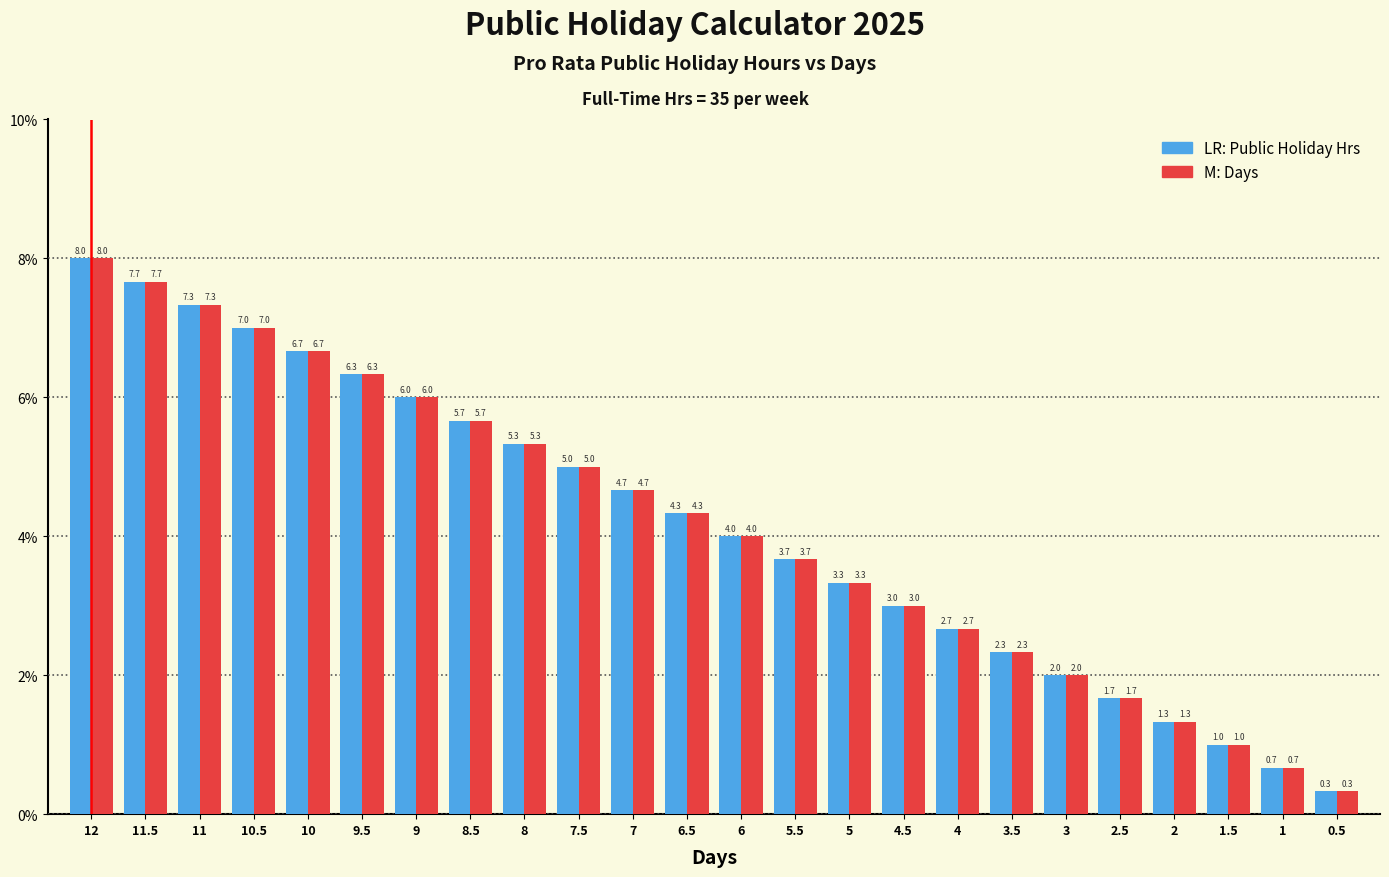

Reading right to left, list all the values displayed in this chart.

Public Holiday Hrs: 0.5=0.3	1=0.7	1.5=1.0	2=1.3	2.5=1.7	3=2.0	3.5=2.3	4=2.7	4.5=3.0	5=3.3	5.5=3.7	6=4.0	6.5=4.3	7=4.7	7.5=5.0	8=5.3	8.5=5.7	9=6.0	9.5=6.3	10=6.7	10.5=7.0	11=7.3	11.5=7.7	12=8.0
Days: 0.5=0.3	1=0.7	1.5=1.0	2=1.3	2.5=1.7	3=2.0	3.5=2.3	4=2.7	4.5=3.0	5=3.3	5.5=3.7	6=4.0	6.5=4.3	7=4.7	7.5=5.0	8=5.3	8.5=5.7	9=6.0	9.5=6.3	10=6.7	10.5=7.0	11=7.3	11.5=7.7	12=8.0